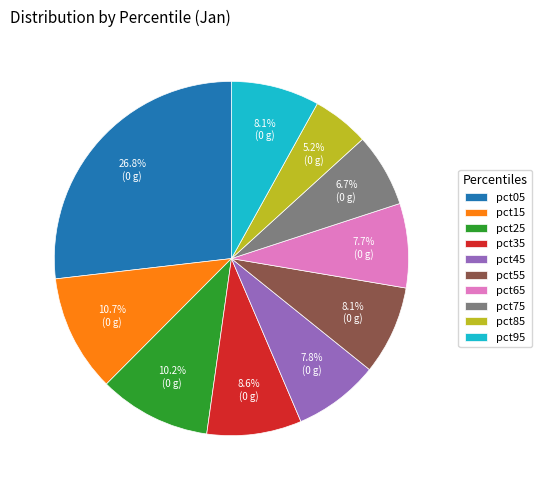

The pct15 slice represents 11% of the pie. True or false?

True